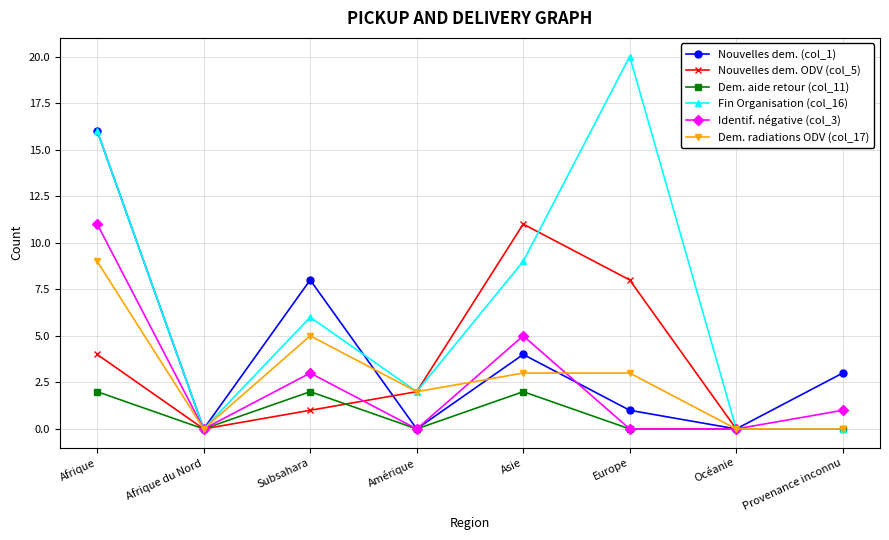

The value of Identif. négative (col_3) at Afrique du Nord is 0. True or false?

True